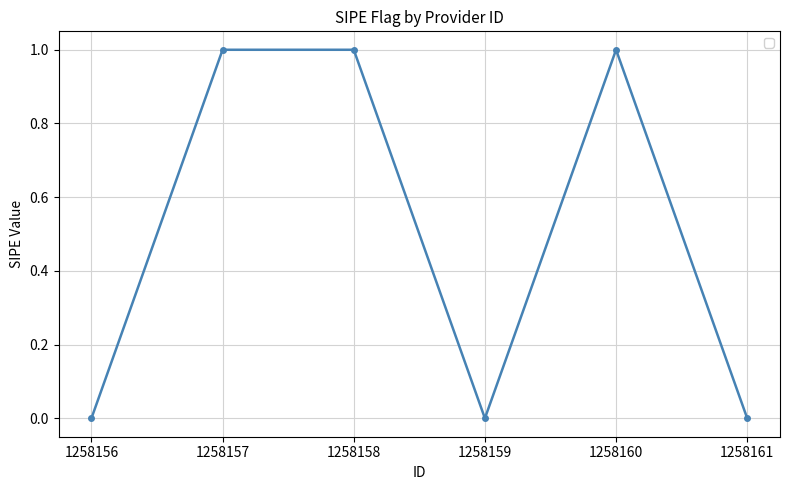

What is the difference between the values at 1258160 and 1258156?

1